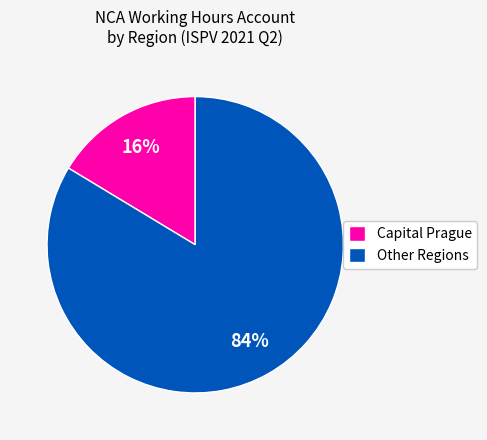

What percentage is the Other Regions slice, to the nearest percent?

84%